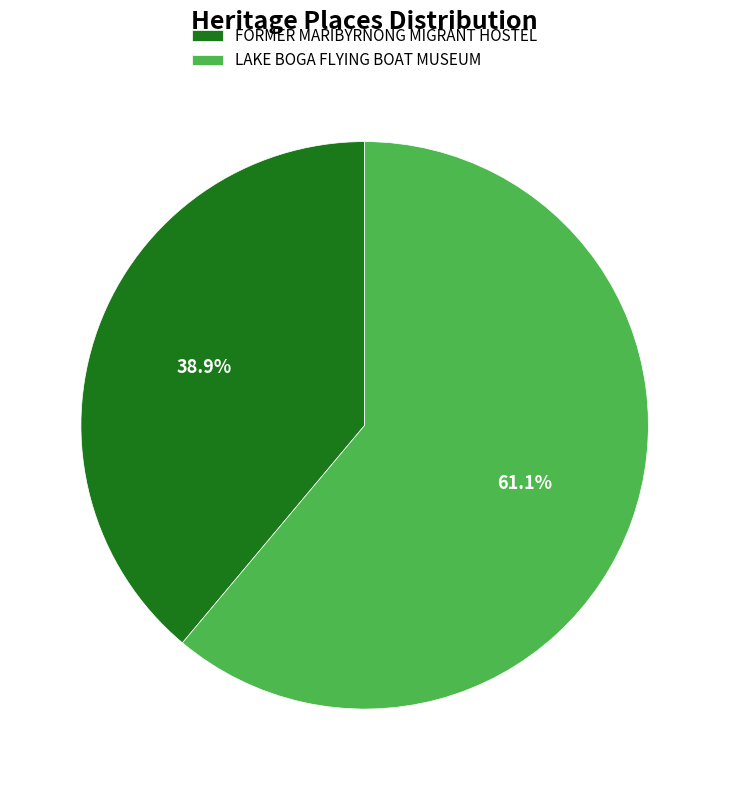

The LAKE BOGA FLYING BOAT MUSEUM slice represents 61% of the pie. True or false?

True